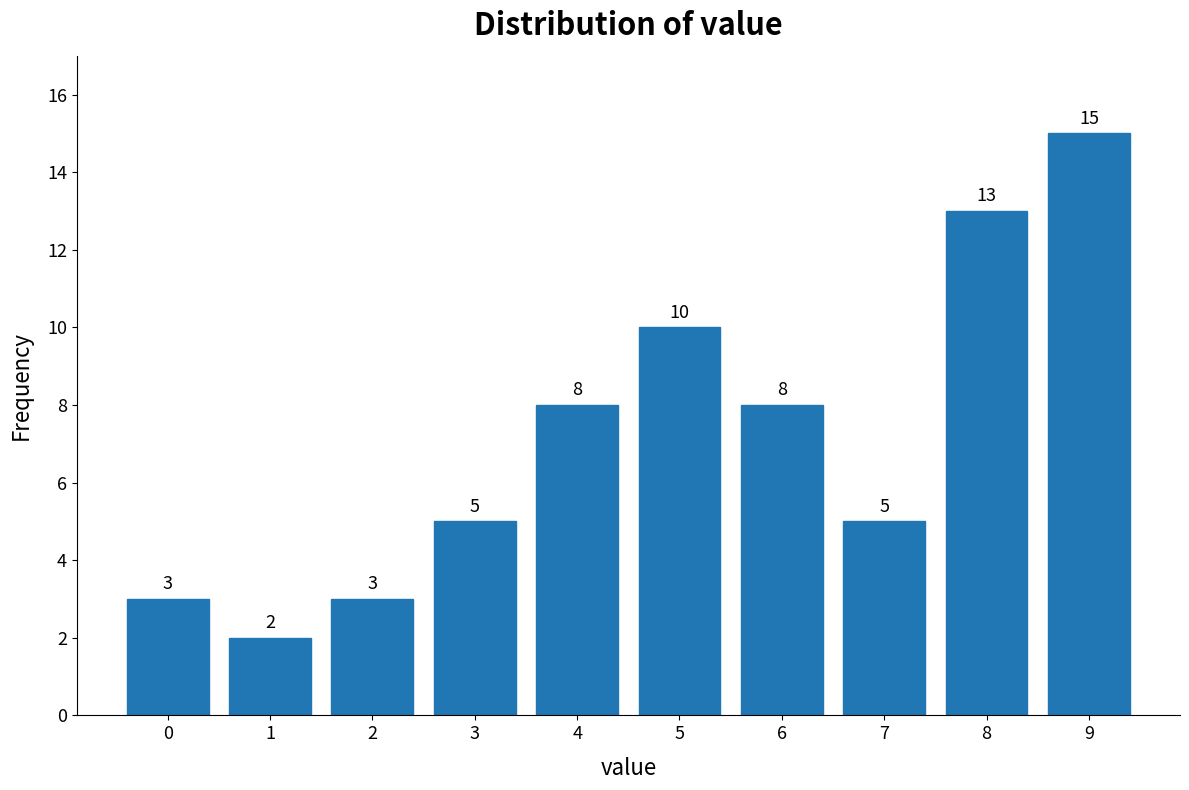

Reading left to right, transcribe all the data shown in this chart.

0=3	1=2	2=3	3=5	4=8	5=10	6=8	7=5	8=13	9=15